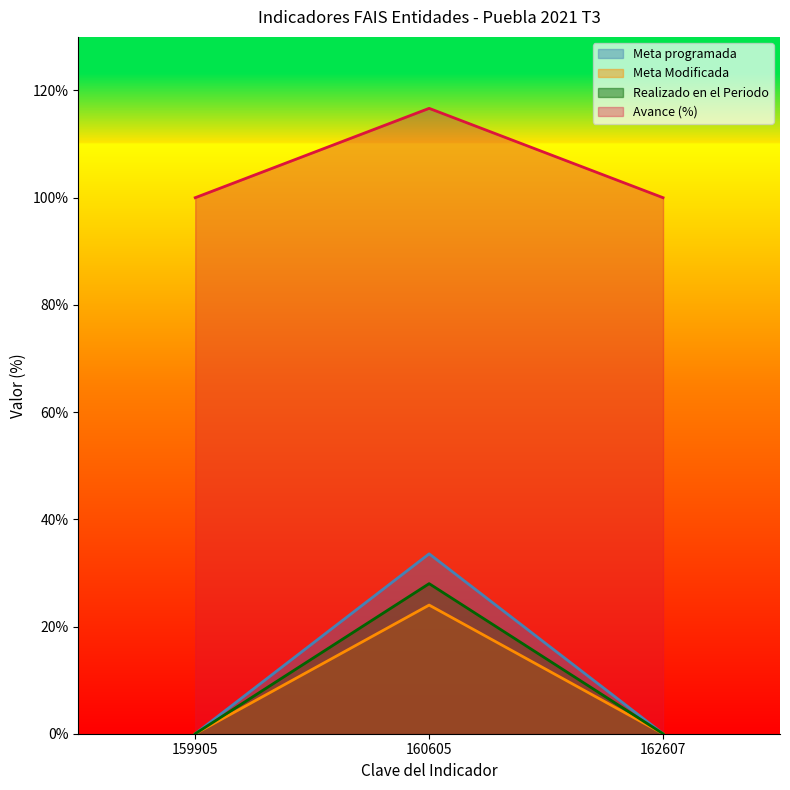

What is the approximate value of Realizado en el Periodo at 160605?

28.0